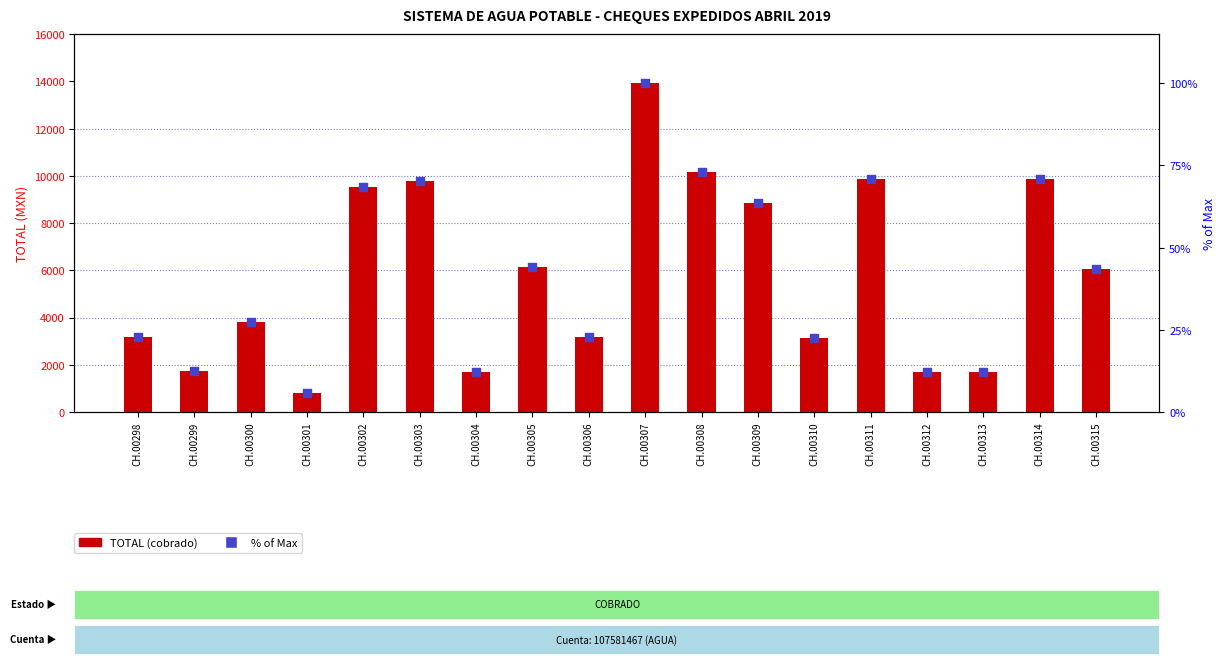

At which category is the sum across all series the highest?

CH.00307